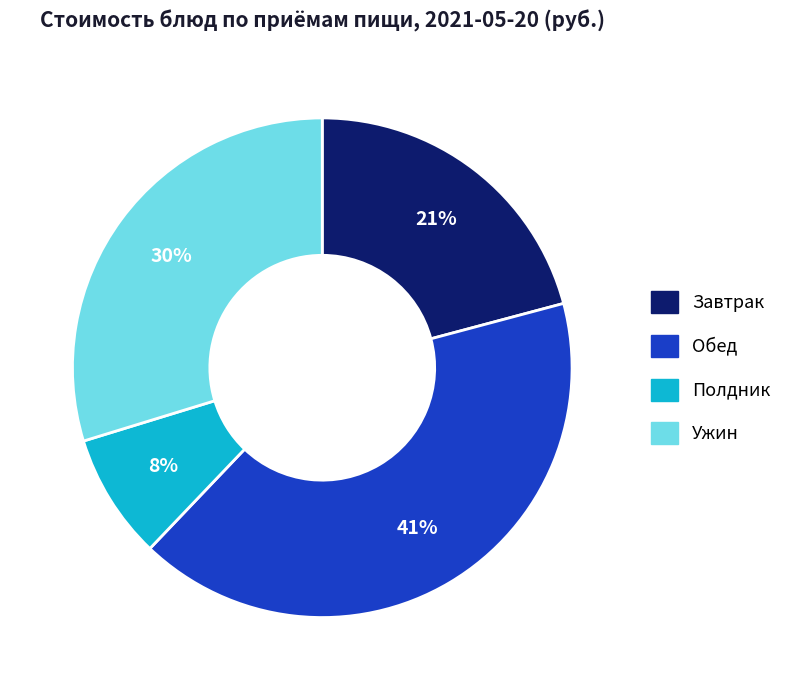

Count the number of slices in the pie.

4